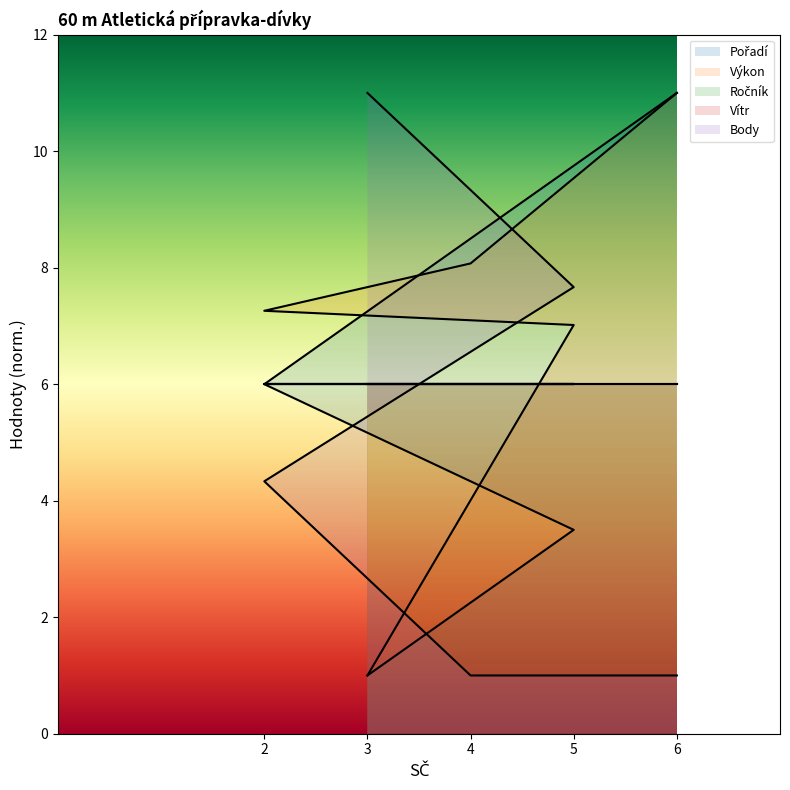

How many times do Pořadí and Výkon cross each other?

1